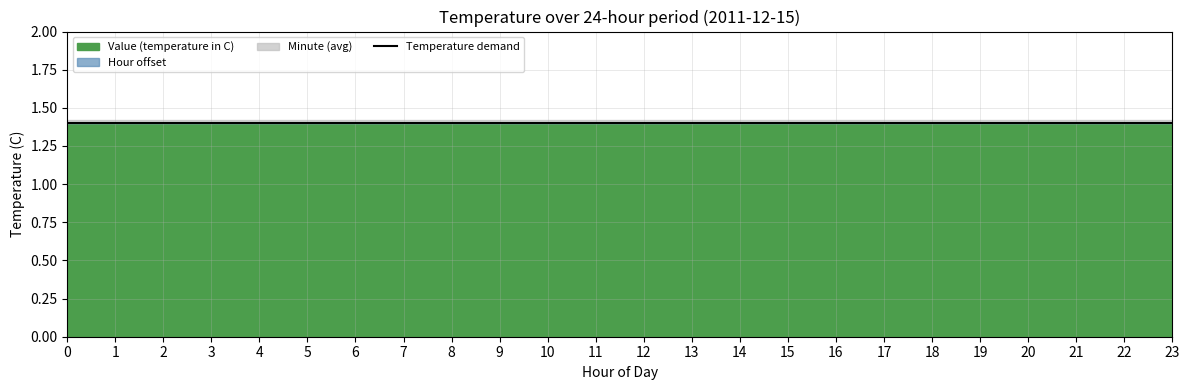

What is the total value across all series at 19?

1.4